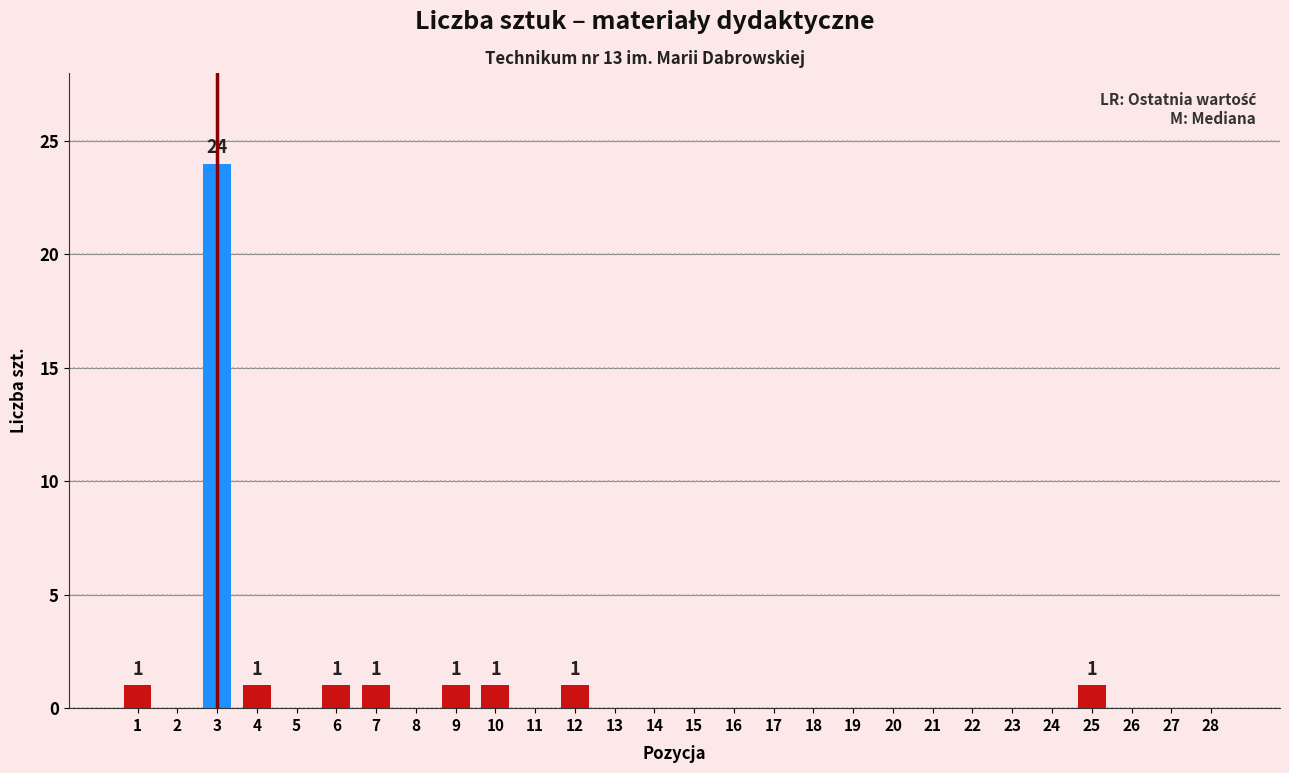

Reading left to right, list all the values displayed in this chart.

1=1	2=0	3=24	4=1	5=0	6=1	7=1	8=0	9=1	10=1	11=0	12=1	13=0	14=0	15=0	16=0	17=0	18=0	19=0	20=0	21=0	22=0	23=0	24=0	25=1	26=0	27=0	28=0